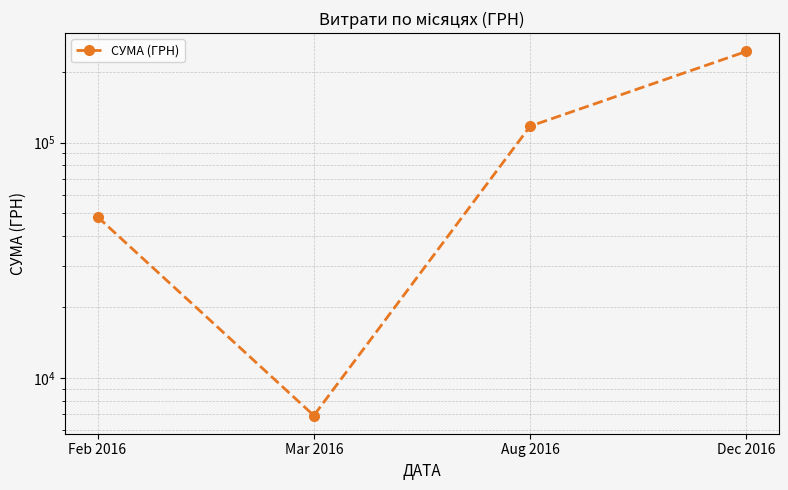

Which label corresponds to the smallest value in the chart?

Mar 2016